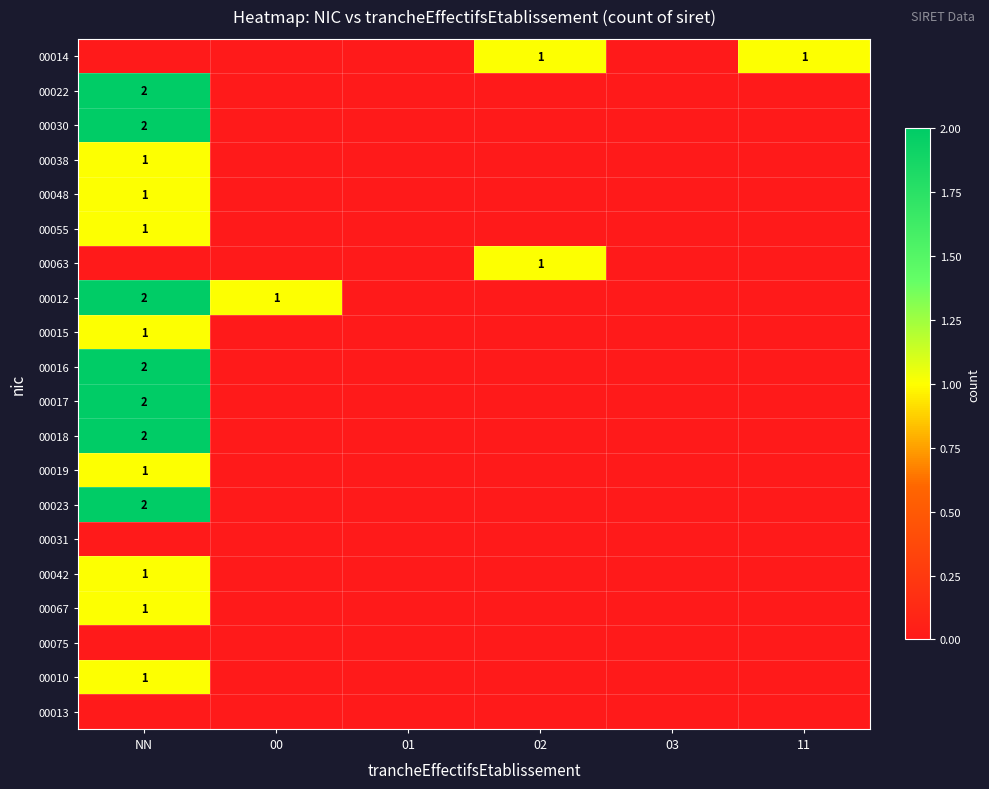

At 11, list the series in order from largest to smallest.

00014, 00022, 00030, 00038, 00048, 00055, 00063, 00012, 00015, 00016, 00017, 00018, 00019, 00023, 00031, 00042, 00067, 00075, 00010, 00013